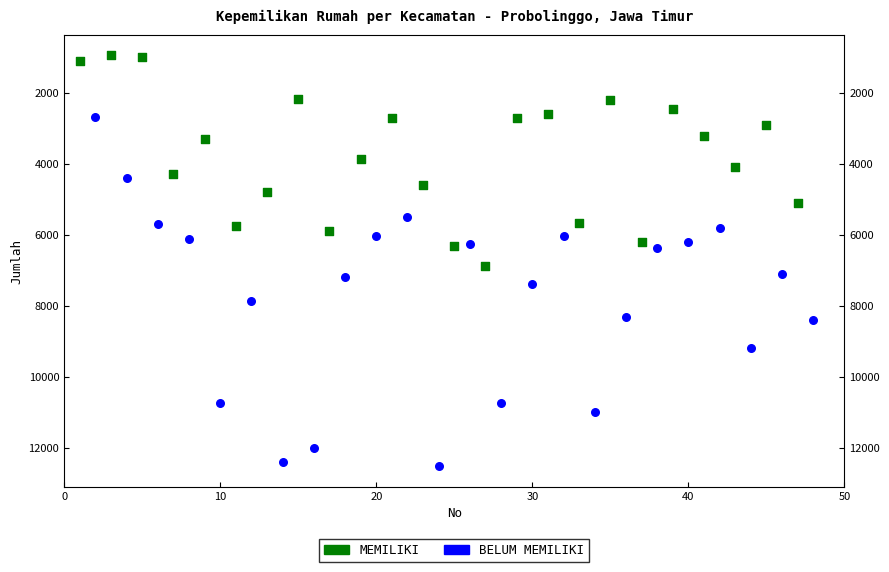

Which series has the widest spread of Y values?

BELUM MEMILIKI